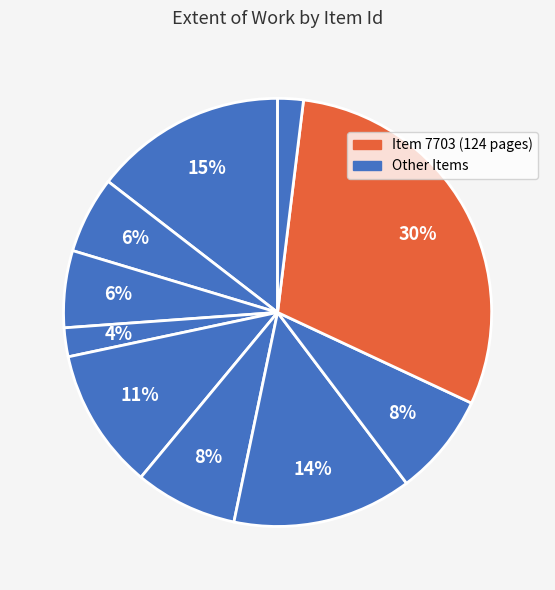

Which category has the biggest portion of the pie?

7703